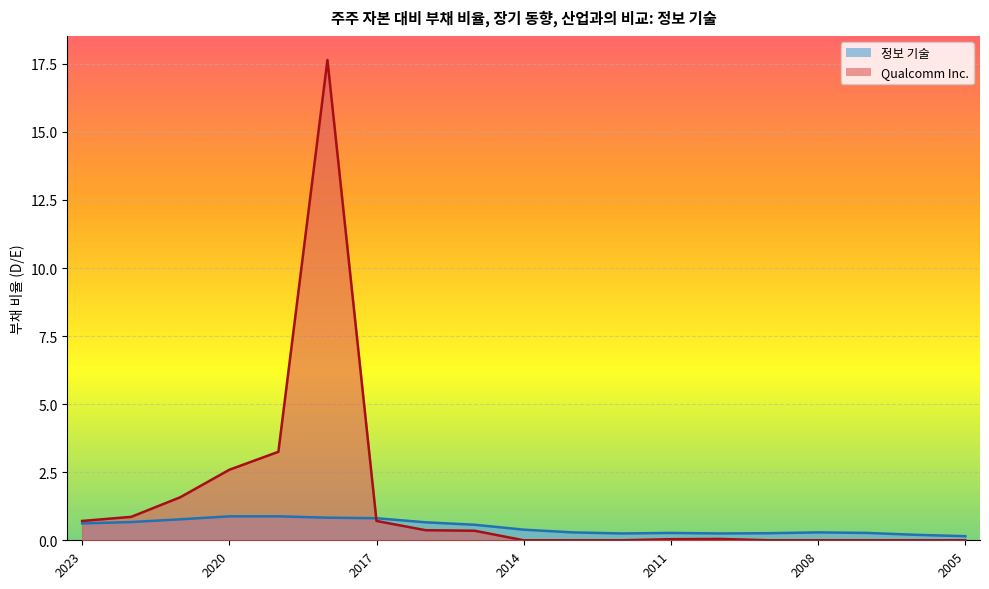

Between 2016-09-25 and 2012-09-30, which series saw the biggest shift?

정보 기술